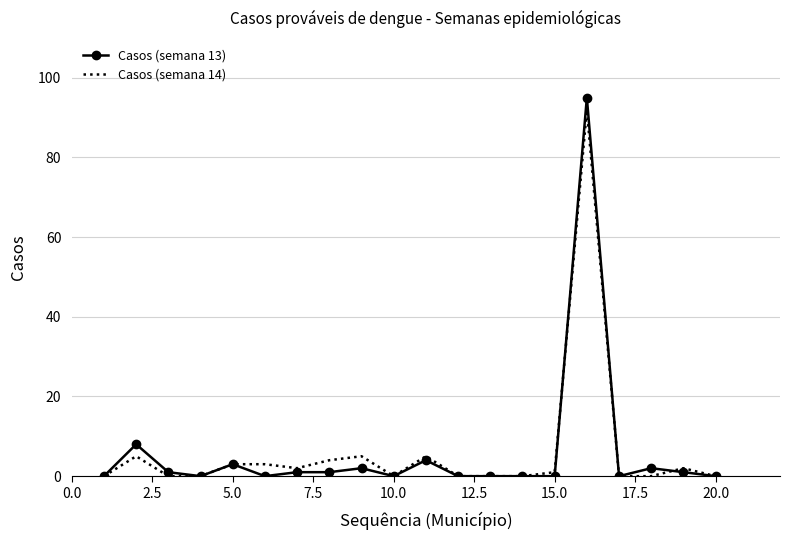

What is the maximum value for Casos (semana 13)?

95